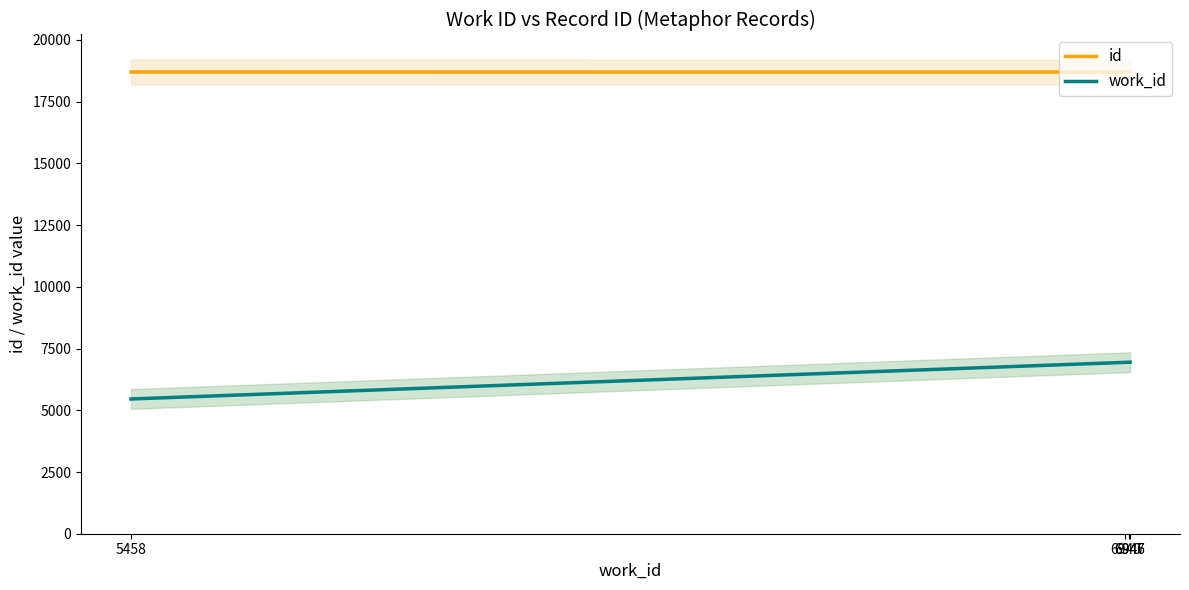

Is it true that id equals 18702 at 5458?

True